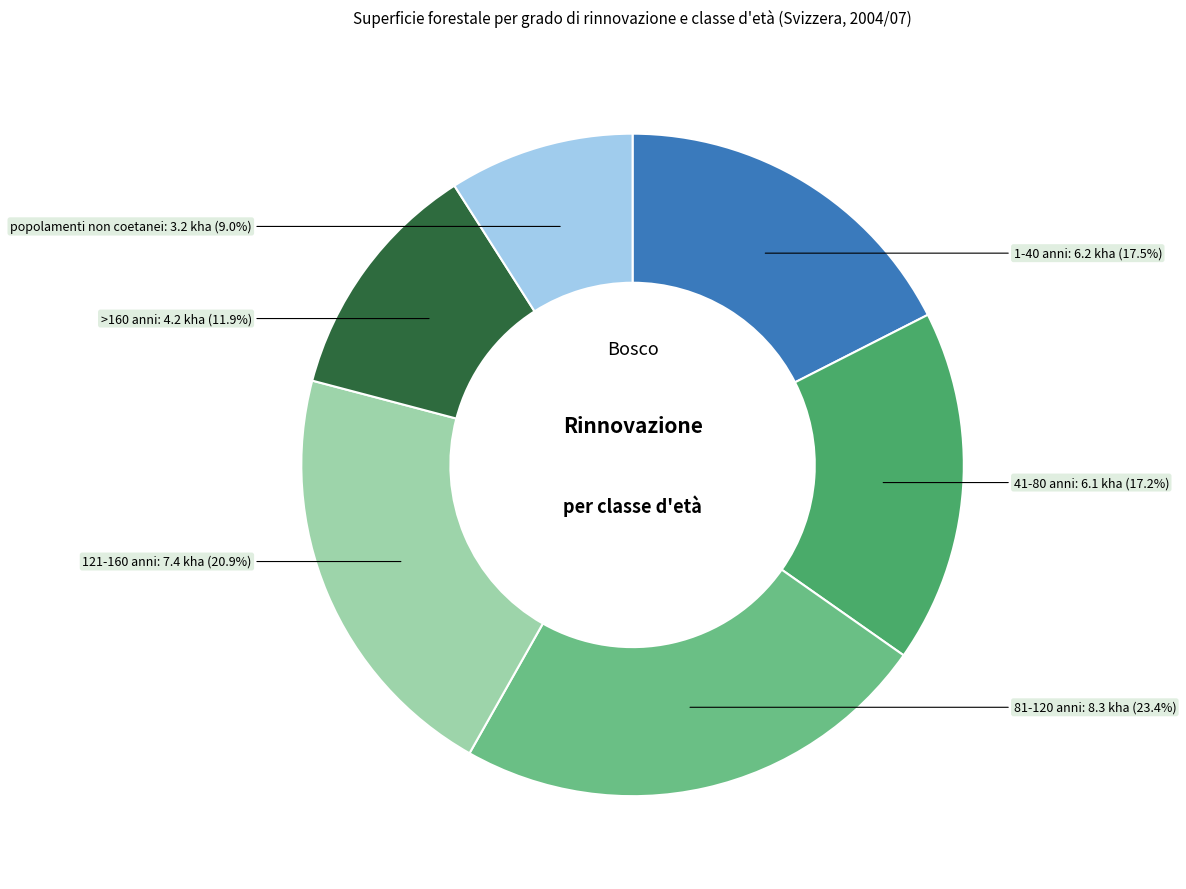

Does any single category account for the majority?

No